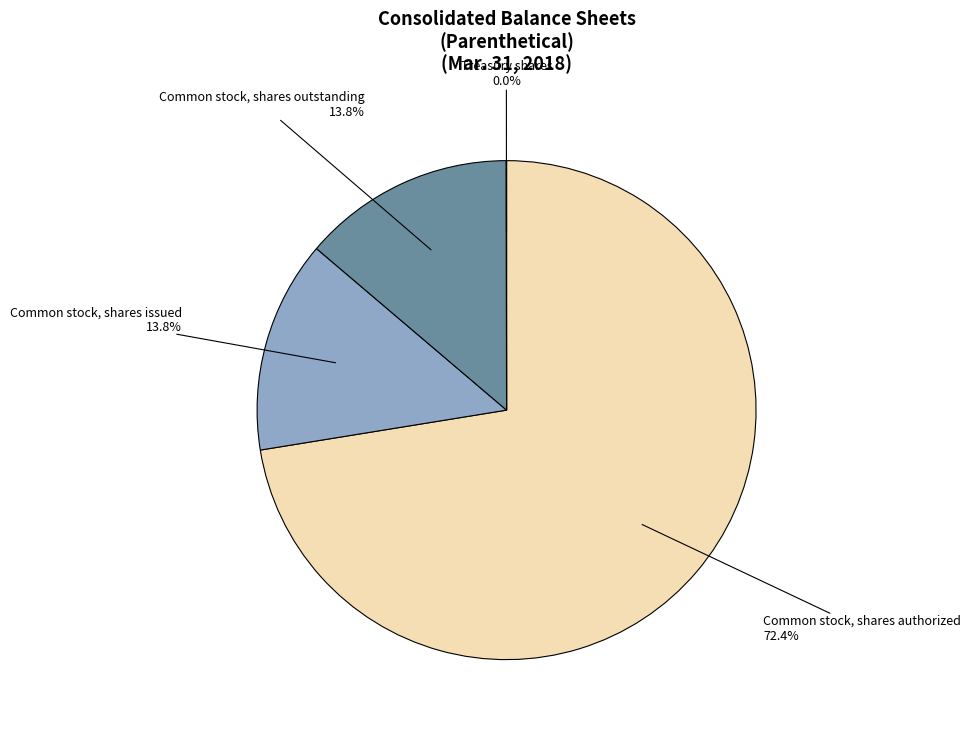

Is there a majority slice in this chart?

Yes